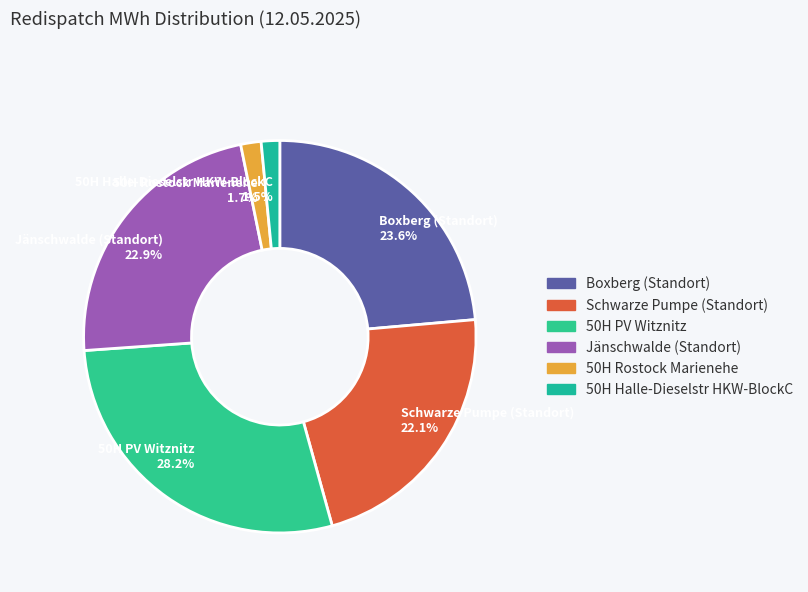

To the nearest percent, what is the difference between the largest and smallest slice percentages?

27%